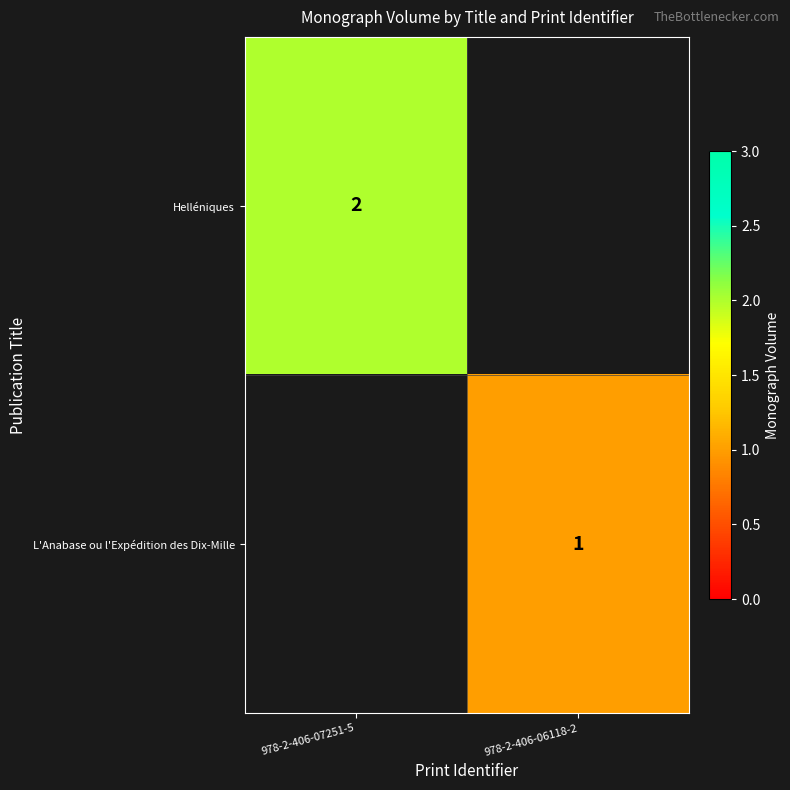

True or false: L'Anabase ou l'Expédition des Dix-Mille has a value of 0.4 at 978-2-406-06118-2.

False